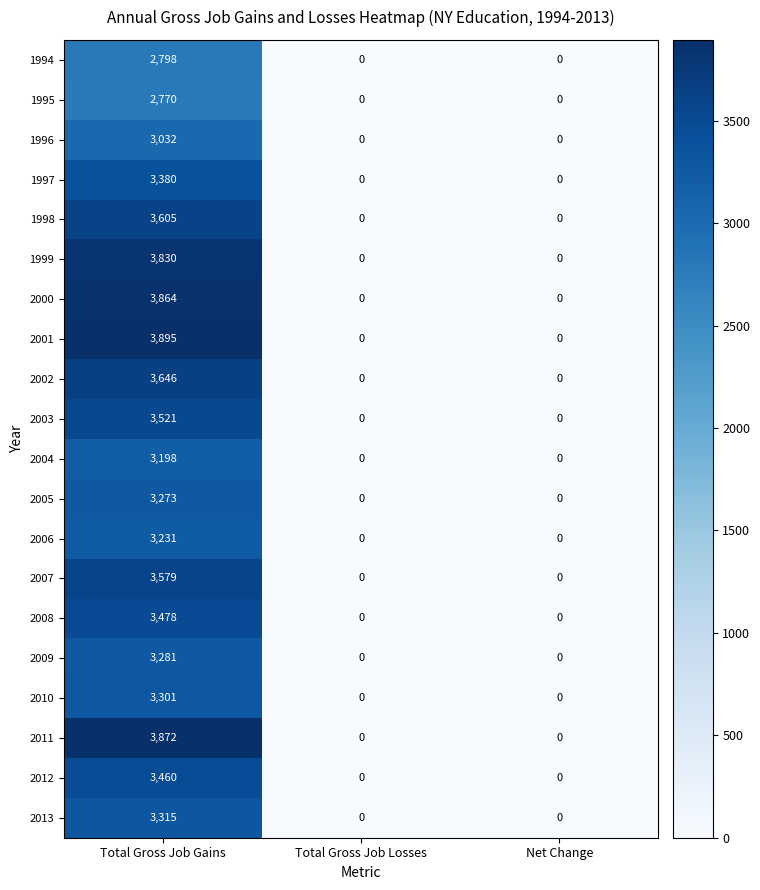

Which series has the largest range (max minus min)?

2001